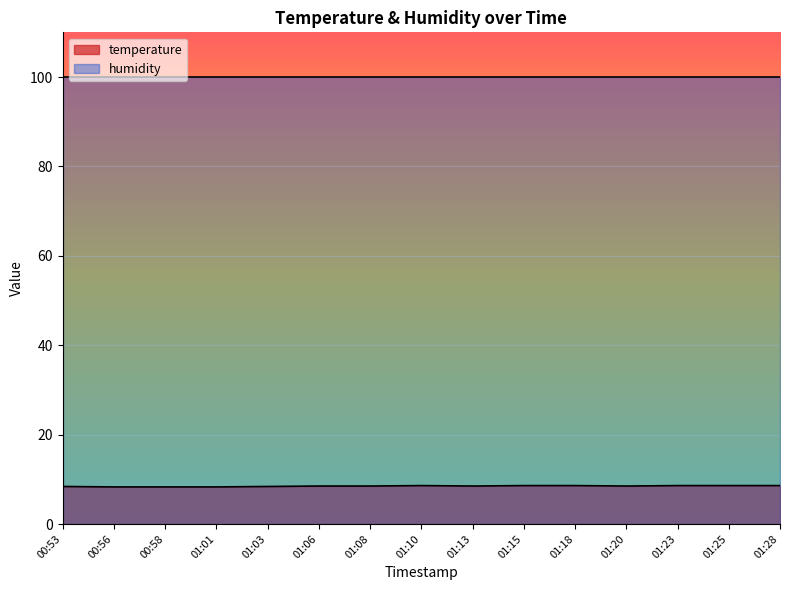

What is the smallest value displayed?

8.3